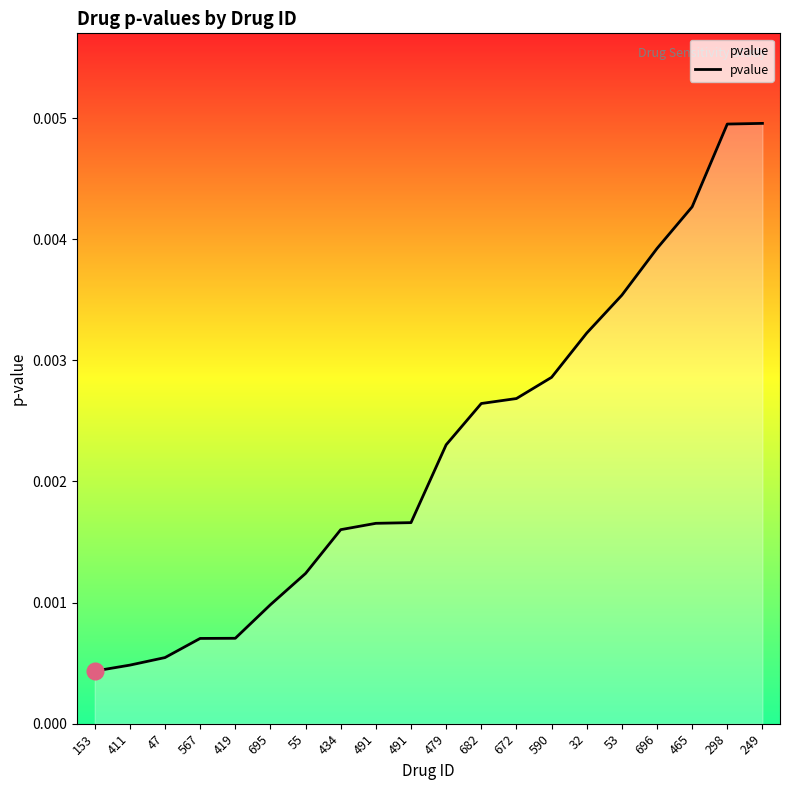

Does the chart display data point markers on the line(s)?

No